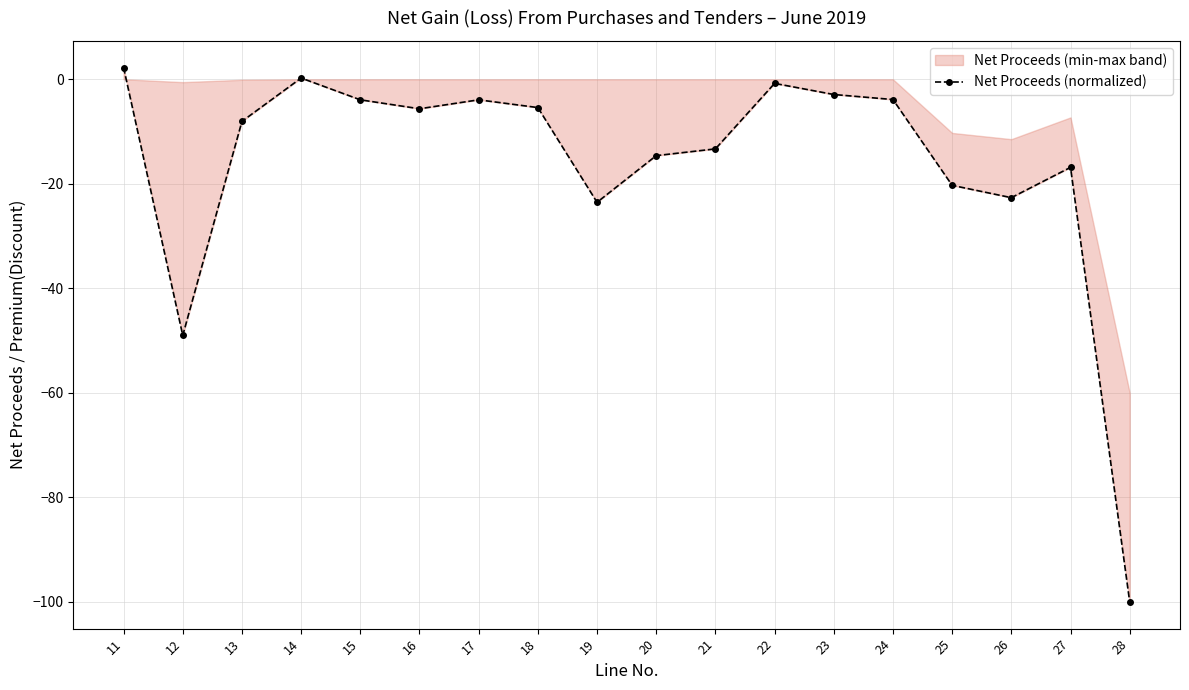

Does the chart display data point markers on the line(s)?

Yes